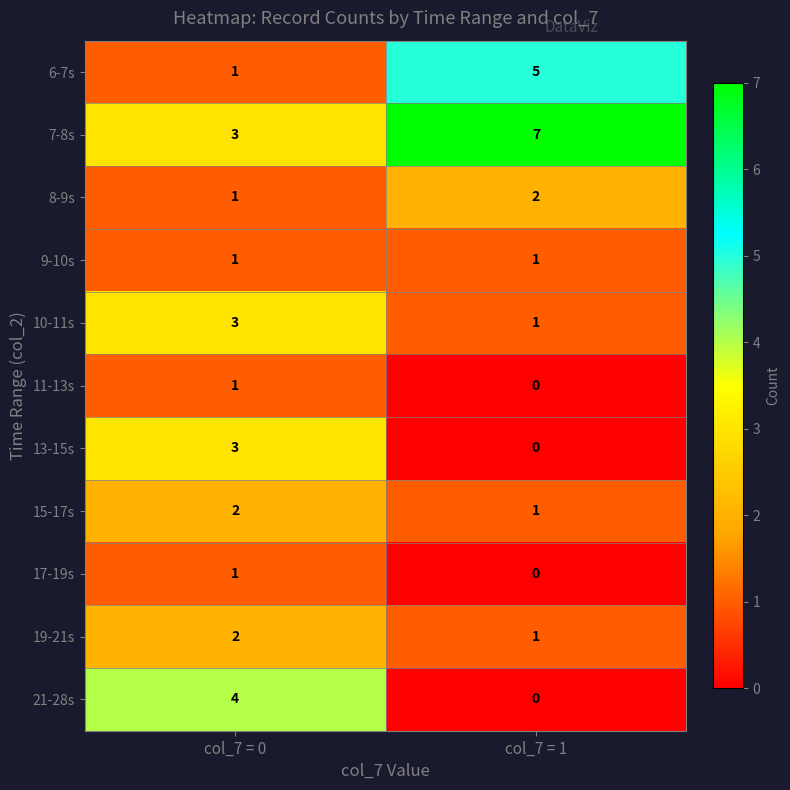

What is the spread (max minus min) of values at col_7 = 0?

3